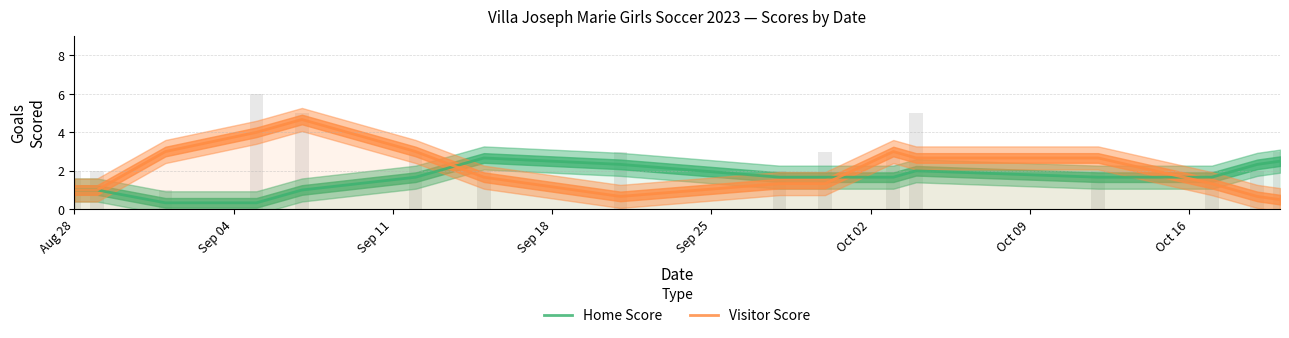

What is the value of the Home Score bar at the 16th from the left?

2.5